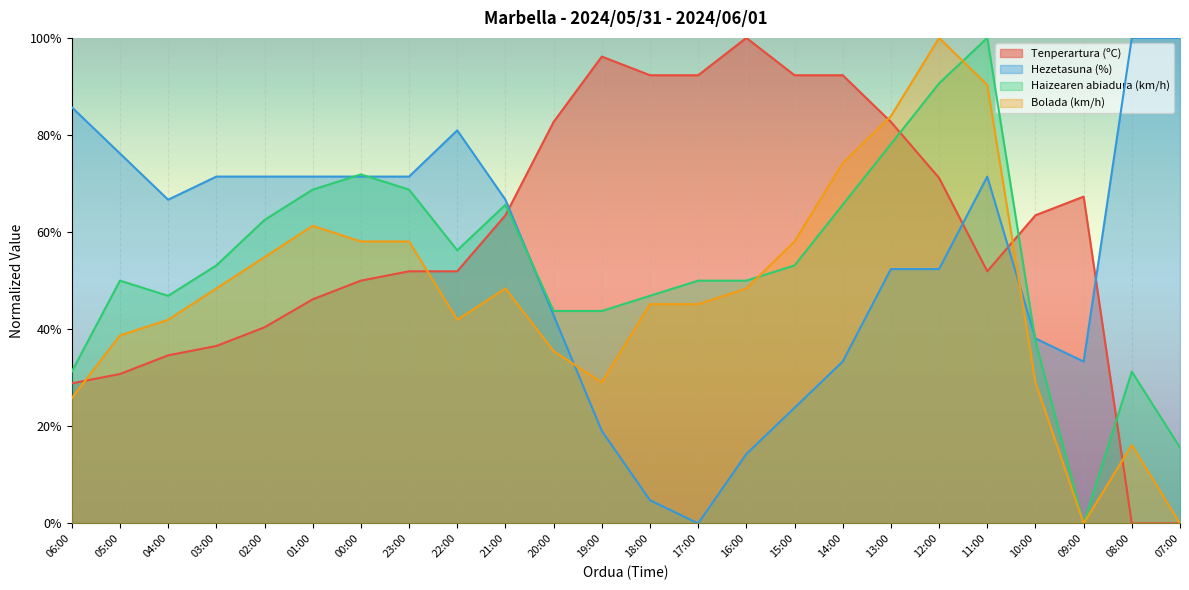

Between which two adjacent categories do Tenperartura (ºC) and Hezetasuna (%) first intersect?

21:00 and 20:00